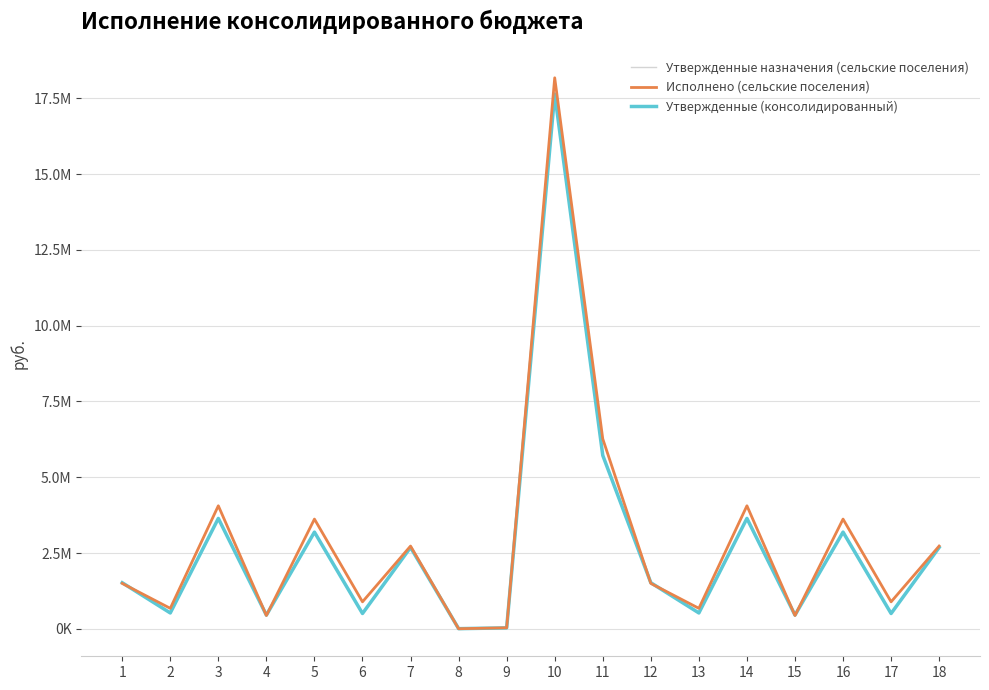

What are all the series names shown in the legend?

Утвержденные назначения (сельские поселения), Исполнено (сельские поселения), Утвержденные (консолидированный)